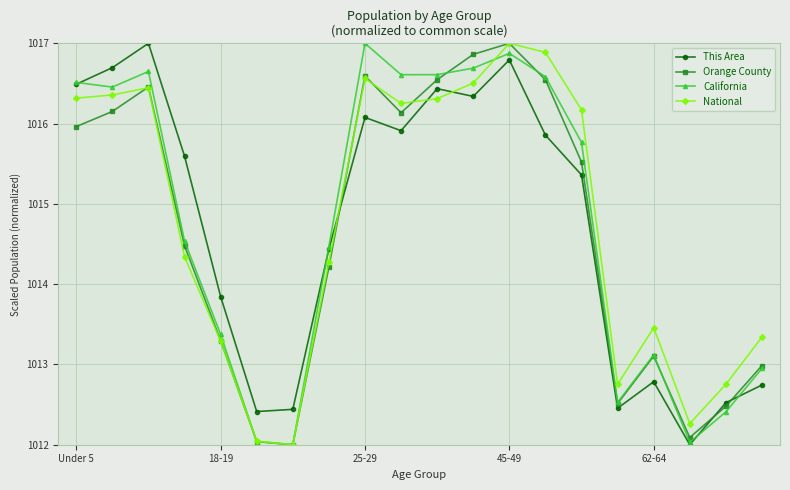

What is the value of the National point at the 18th from the left?

1012.3